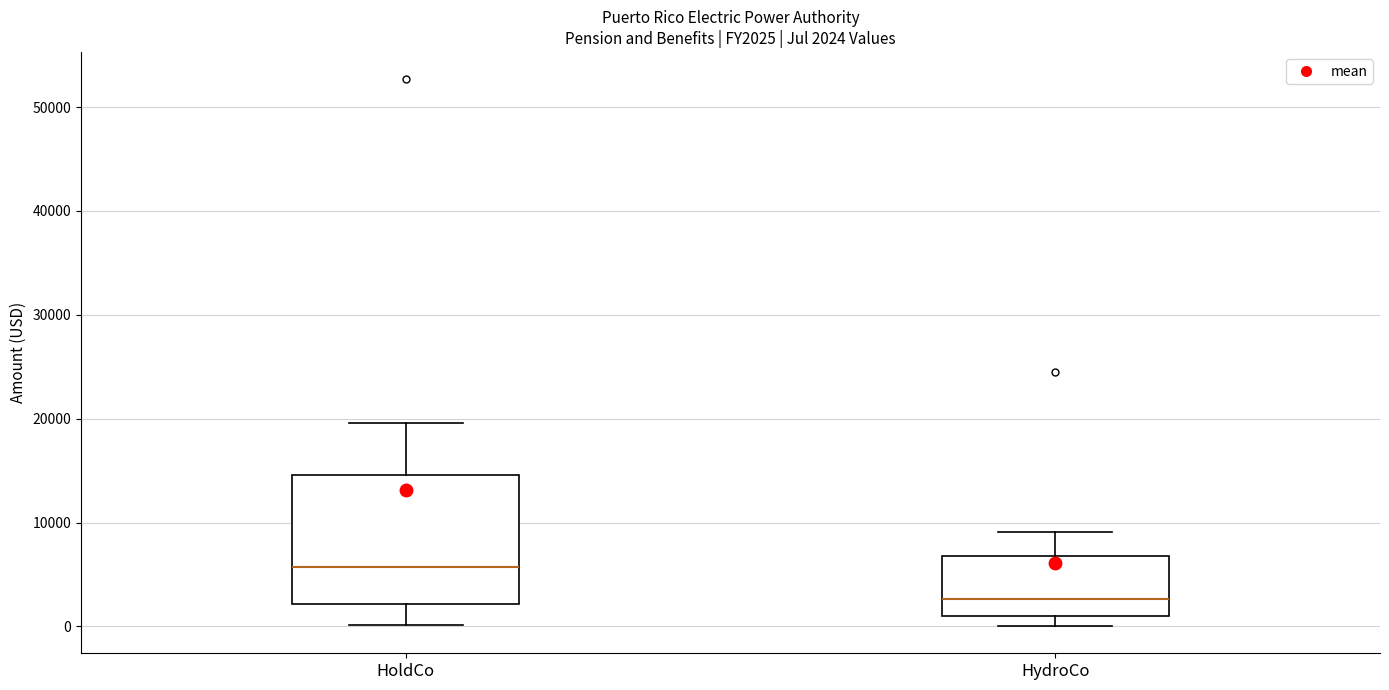

Comparing the boxes themselves (not the whiskers), which one is the tallest?

HoldCo